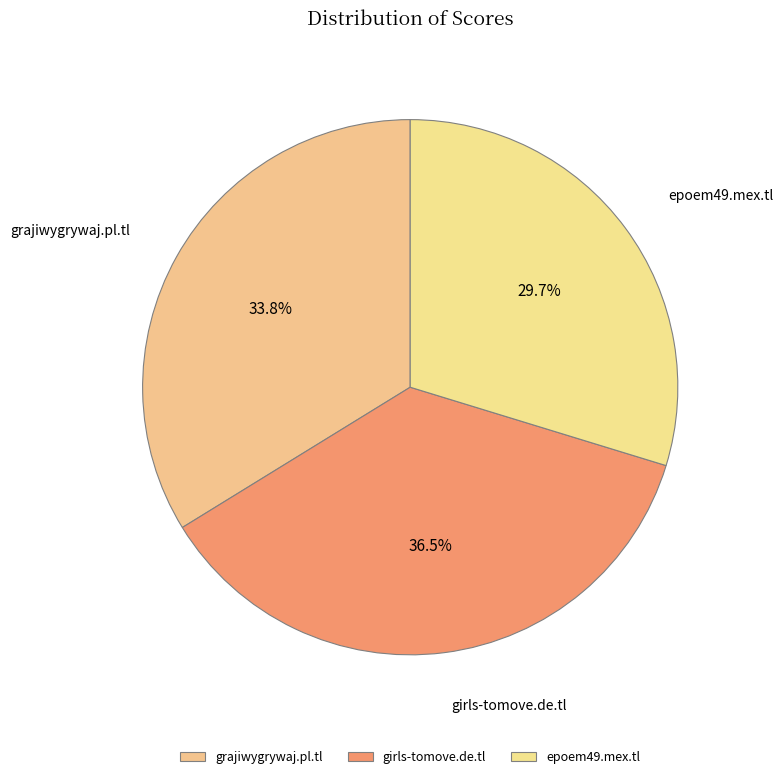

Does girls-tomove.de.tl account for over 50% of the chart?

No